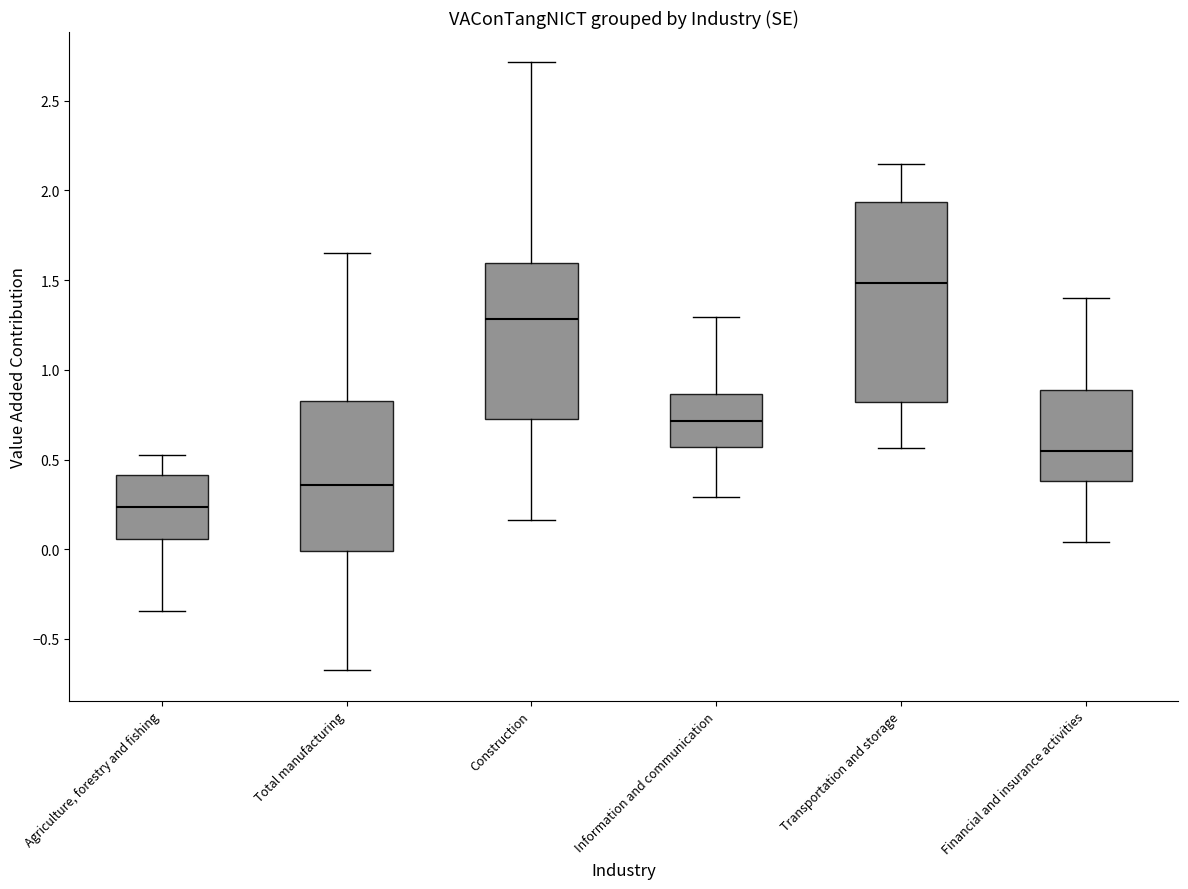

Where does the median line of the box for Total manufacturing sit on the y-axis? The values are not printed on the chart, so give them approximately, as read against the axis.

0.35